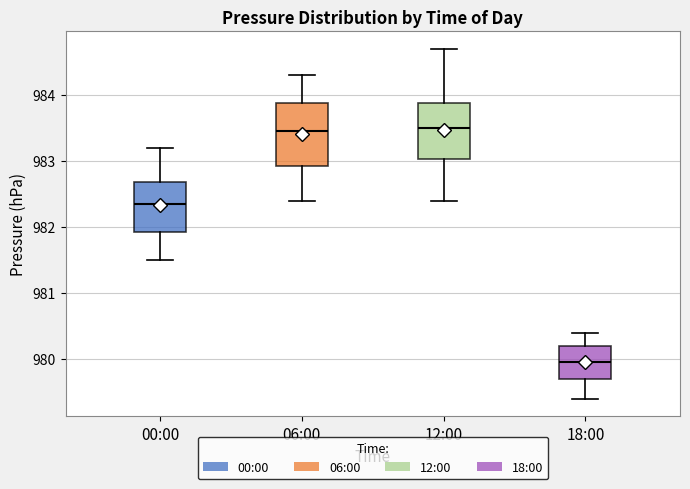

Where does the lower whisker of the box for 00:00 end on the y-axis? The values are not printed on the chart, so give them approximately, as read against the axis.

981.5